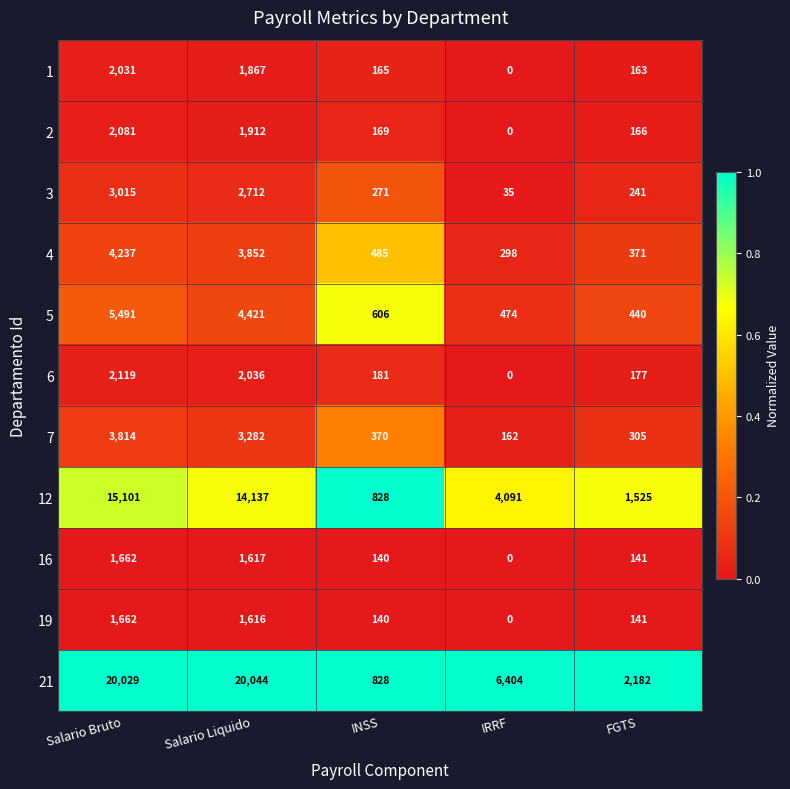

Which category has the highest value in the 5 series?

Salario Bruto